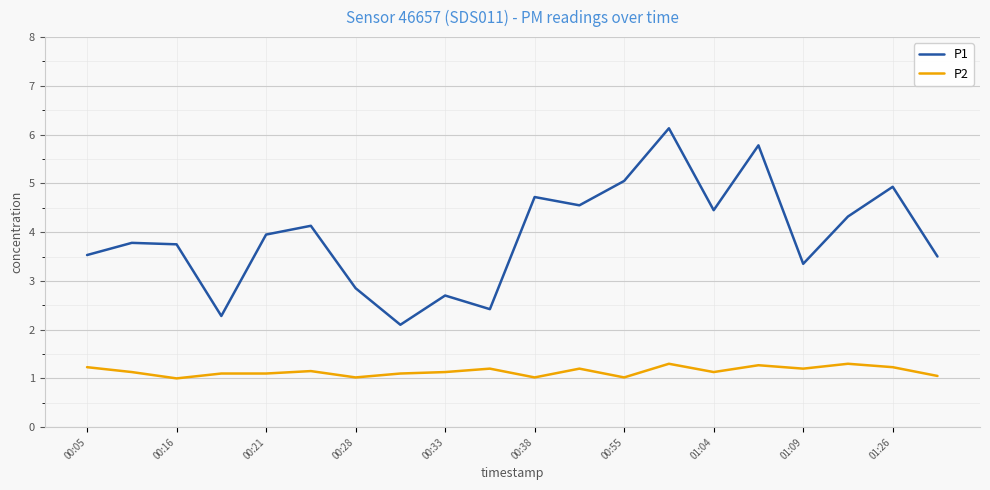

True or false: P2 and P1 intersect in this chart.

False